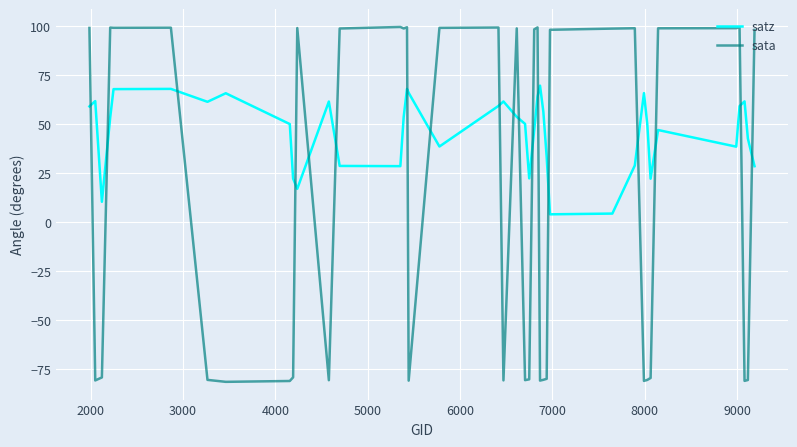

List the series in order of their peak value, highest first.

sata, satz